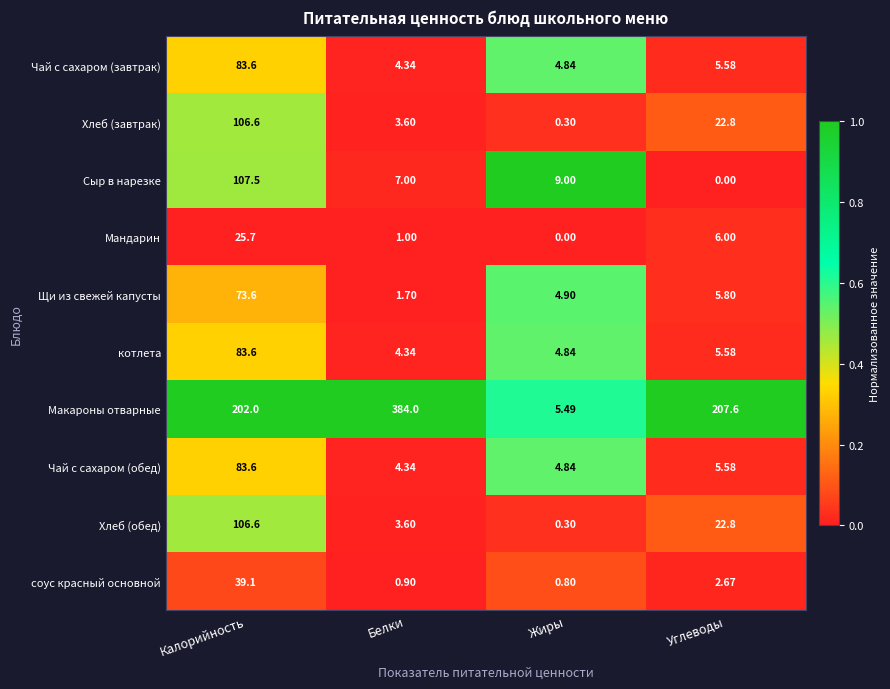

How many distinct data groups are displayed?

10